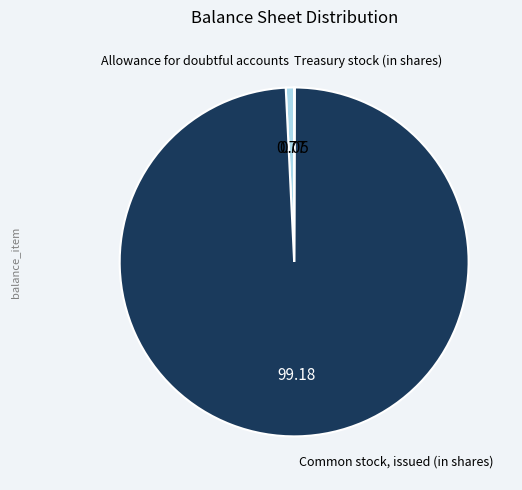

Between Allowance for doubtful accounts and Common stock, issued (in shares), which is larger?

Common stock, issued (in shares)